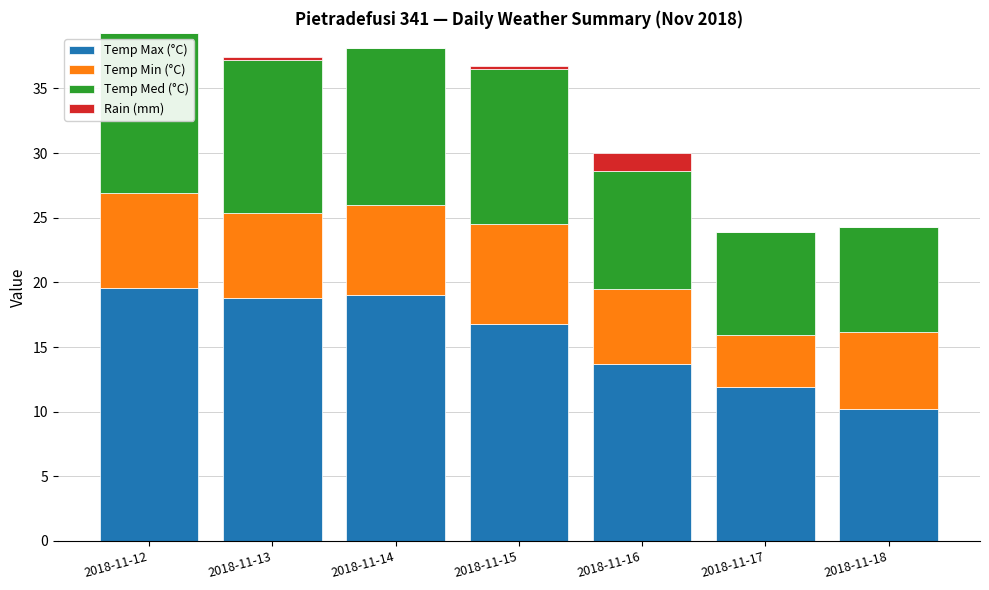

Reading left to right, list the values for the Temp Max (°C) series.

2018-11-12=19.6	2018-11-13=18.8	2018-11-14=19.0	2018-11-15=16.8	2018-11-16=13.7	2018-11-17=11.9	2018-11-18=10.2